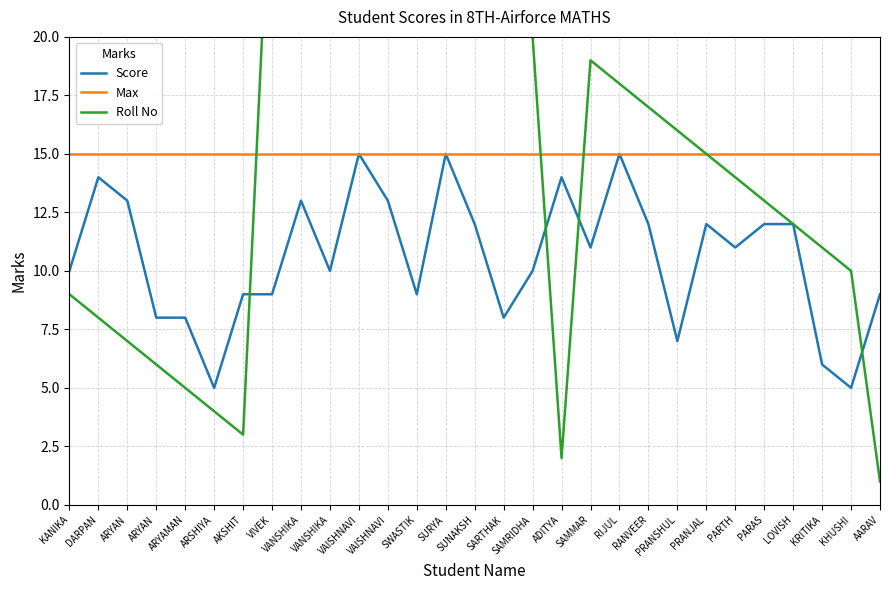

Which category has the lowest value in the Score series?

ARSHIYA